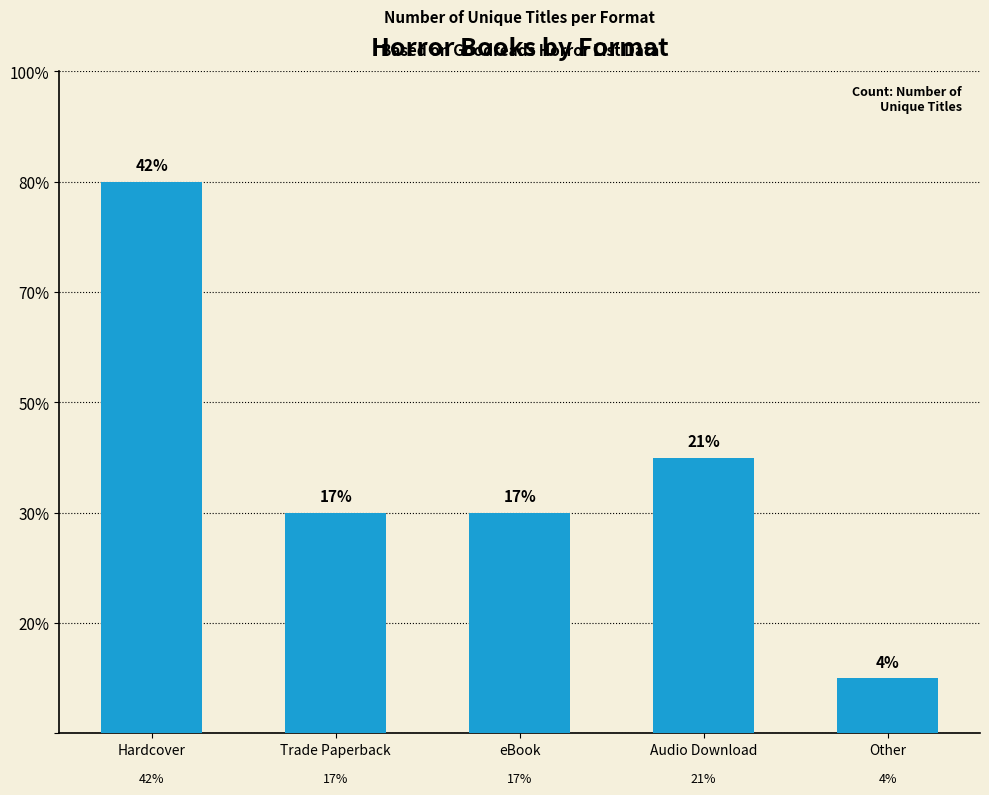

List the labels in order of value, largest first.

Hardcover, Audio Download, Trade Paperback, eBook, Other